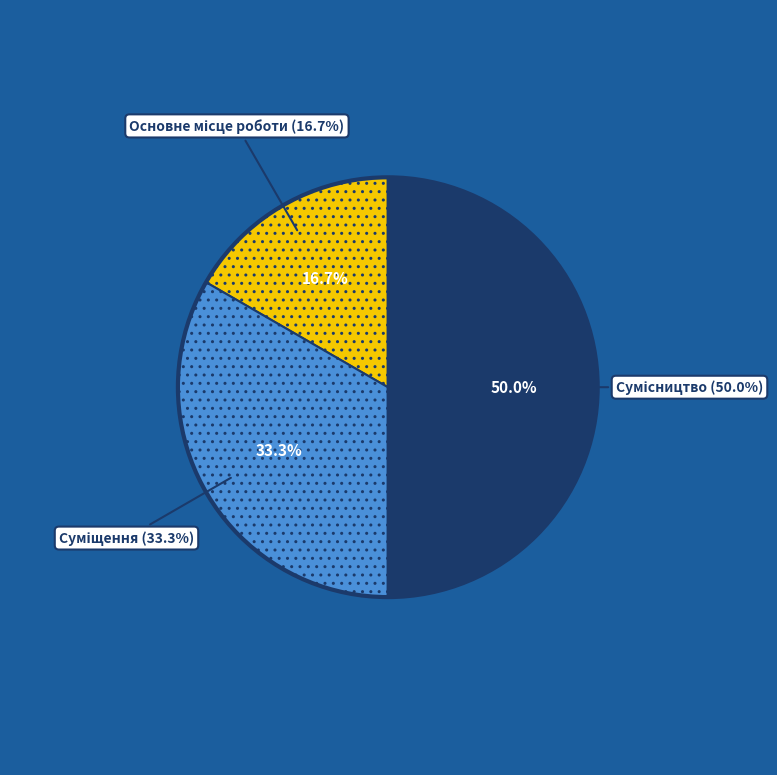

What portion of the pie excludes Сумісництво?

50.0%